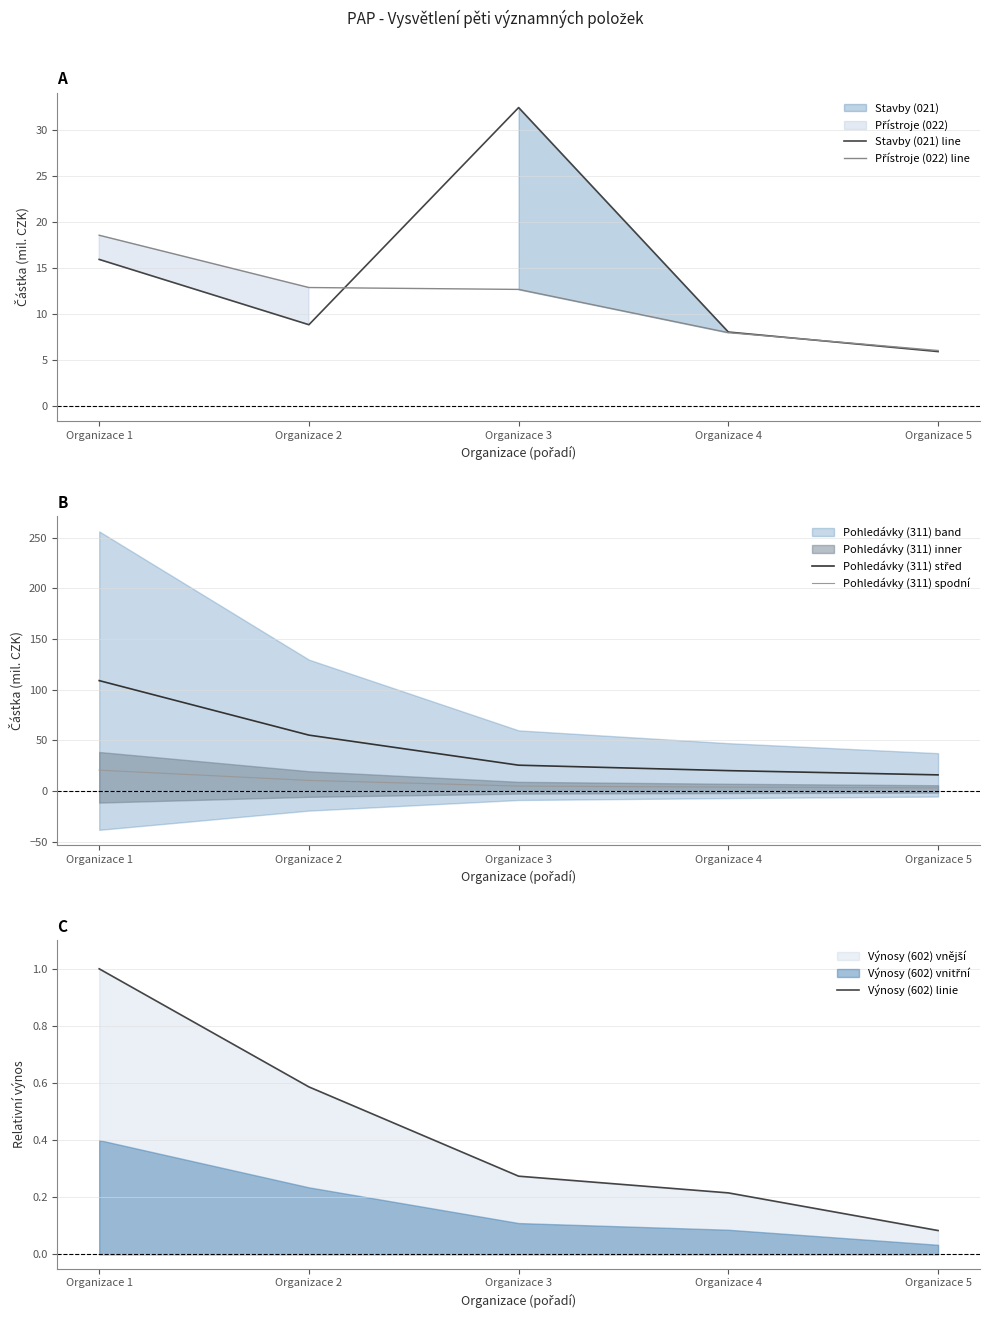

What value does the Stavby (021) line series have at Organizace 1?

15.9